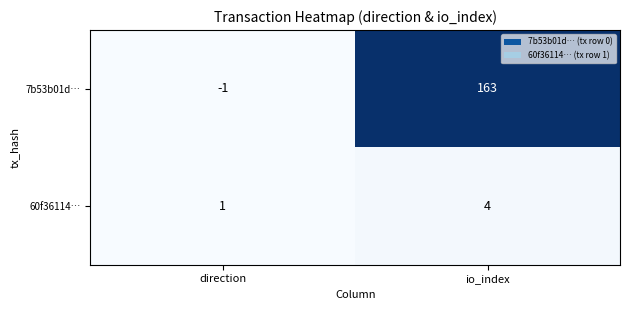

What is the difference between the maximum and minimum values in the 7b53b01d… series?

164